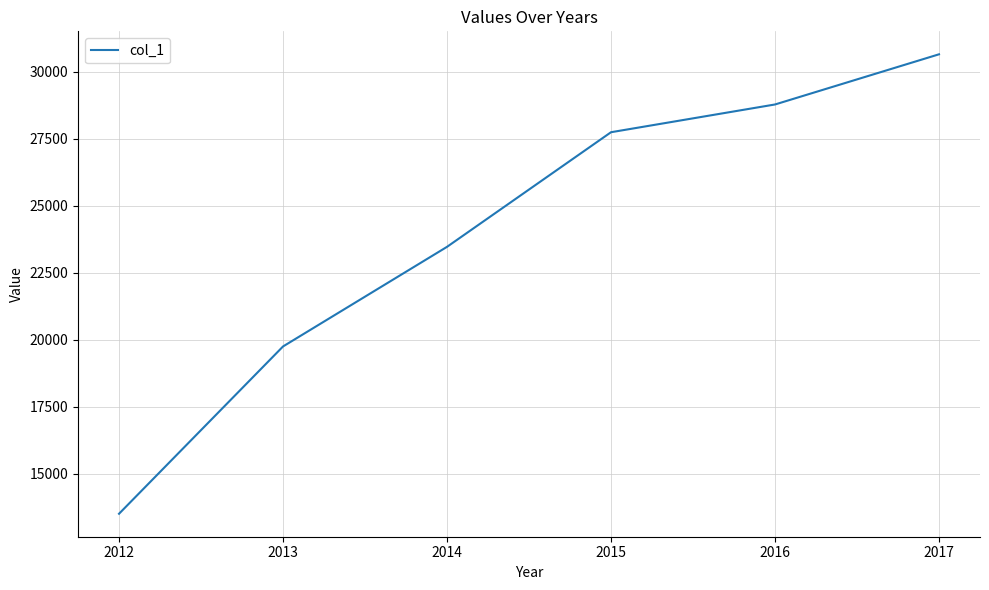

Which label corresponds to the smallest value in the chart?

2012